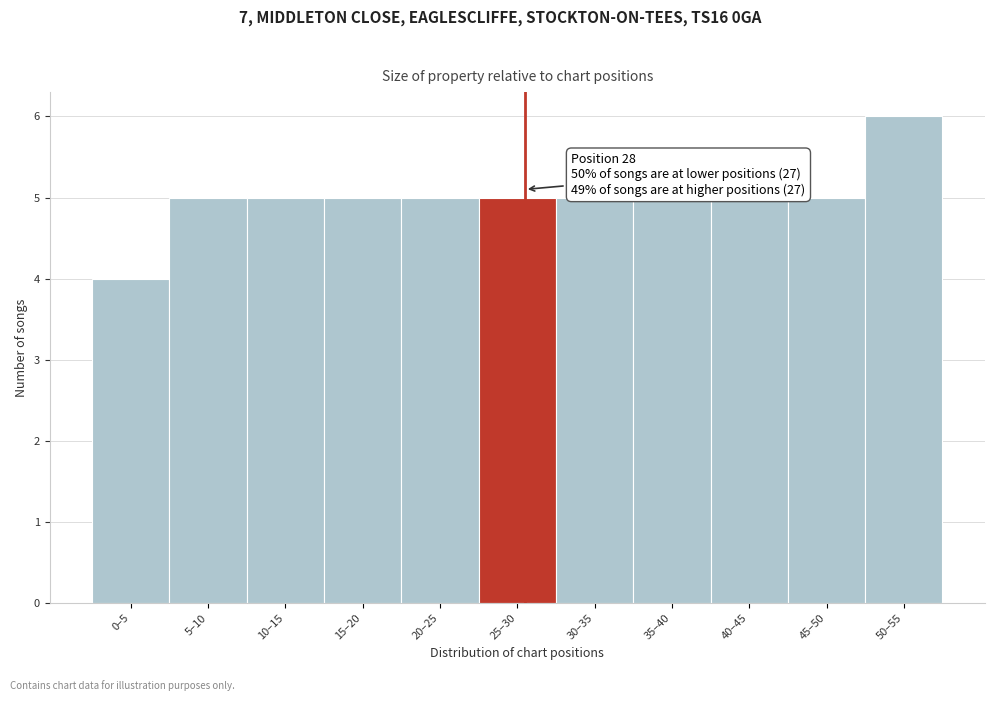

Reading right to left, transcribe all the data shown in this chart.

50–55=6	45–50=5	40–45=5	35–40=5	30–35=5	25–30=5	20–25=5	15–20=5	10–15=5	5–10=5	0–5=4